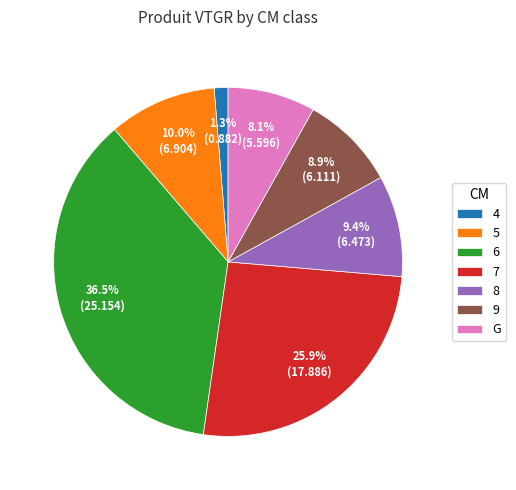

Do 9 and 8 together represent more than half of the pie?

No